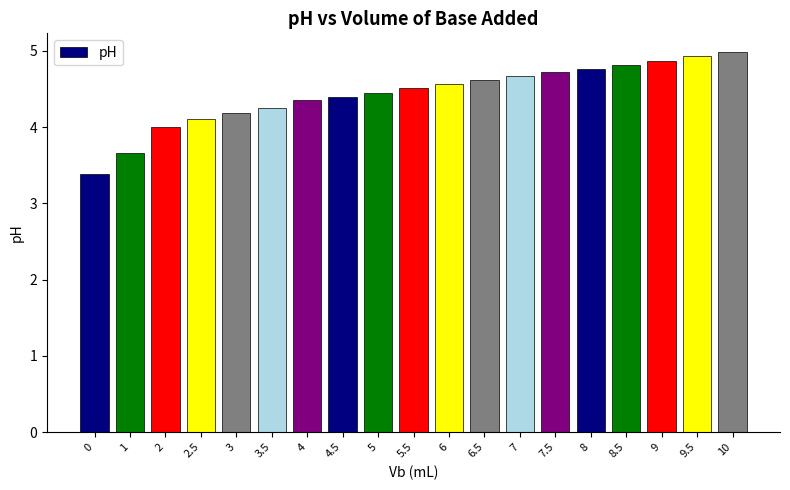

The chart shows a value of 4.8 at 8. True or false?

True